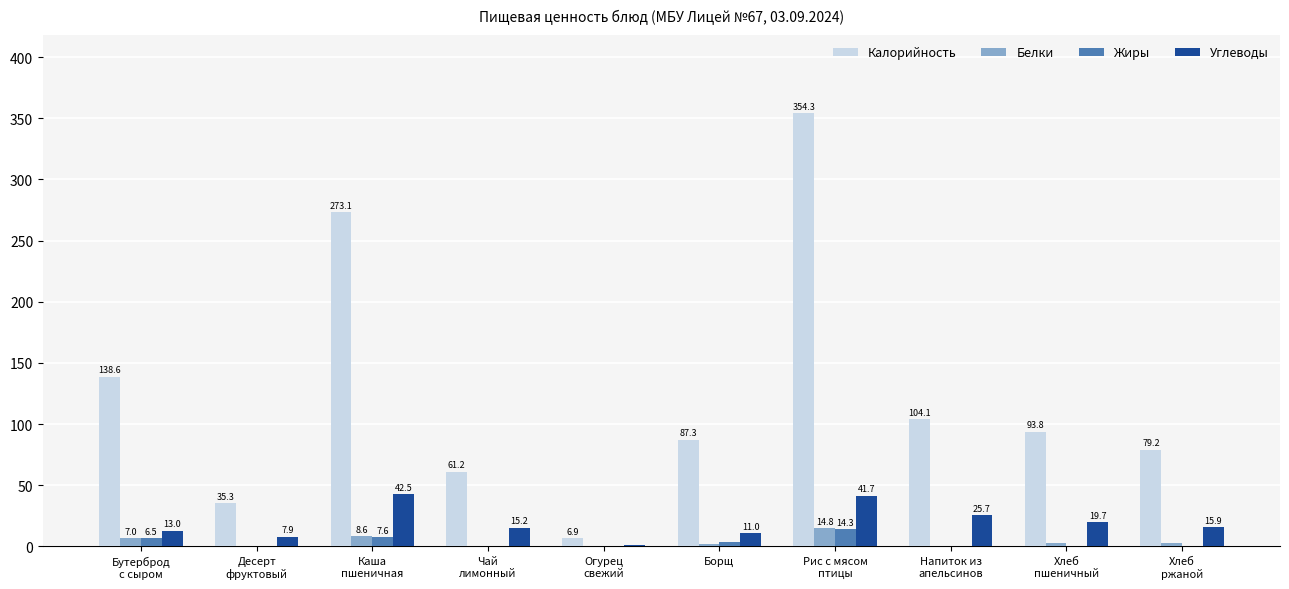

What is the maximum value for Калорийность?

354.3